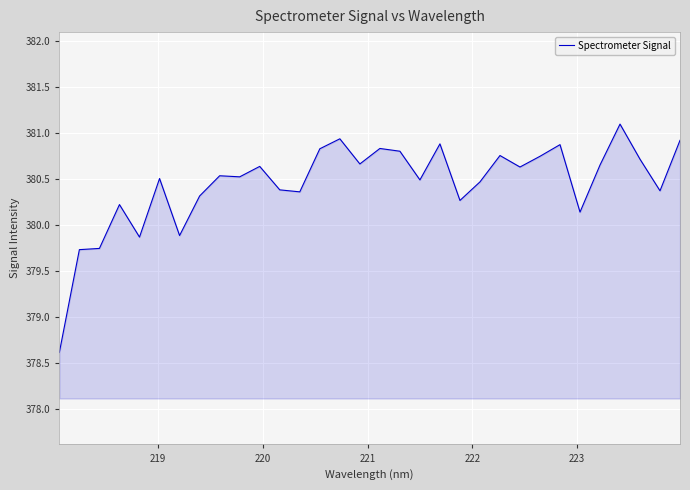

What is the average value?

380.4